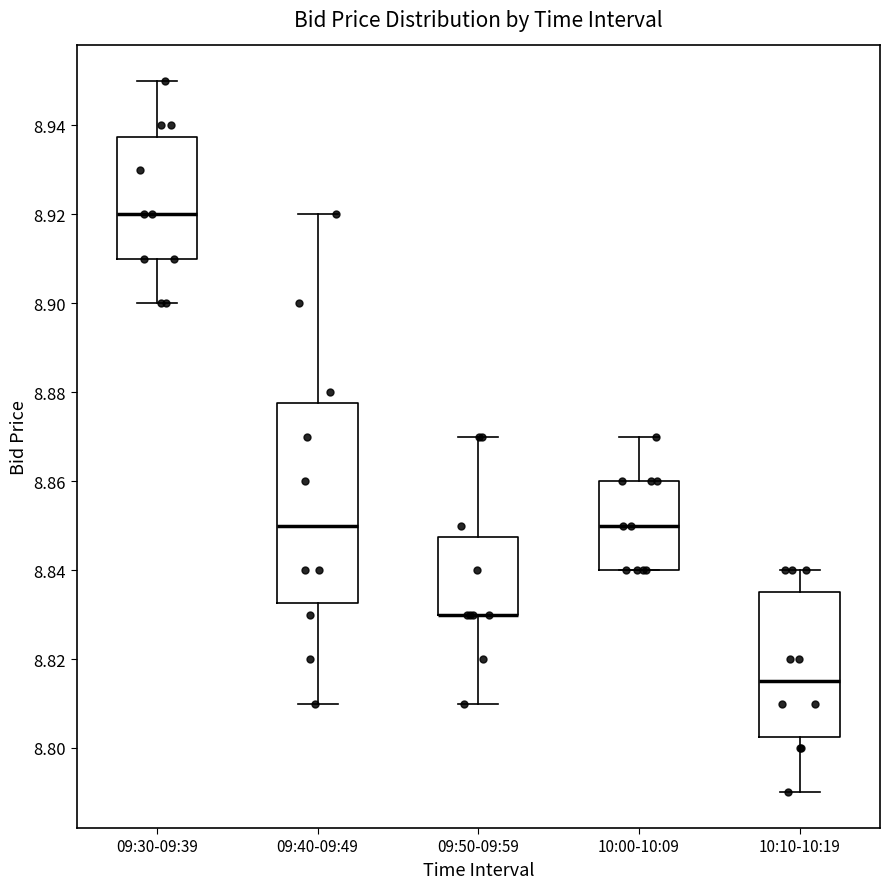

Reading left to right, read every box against the y-axis: the position of its median line, the range the box covers, and the ends of its whiskers. The values are not printed on the chart, so give them approximately, as read against the axis.

09:30-09:39: median 8.920, box 8.910 to 8.938, whiskers 8.900 to 8.950
09:40-09:49: median 8.850, box 8.832 to 8.878, whiskers 8.810 to 8.920
09:50-09:59: median 8.830 (drawn on the box's lower edge), box 8.830 to 8.848, whiskers 8.810 to 8.870
10:00-10:09: median 8.850, box 8.840 to 8.860, whiskers 8.840 to 8.870
10:10-10:19: median 8.816, box 8.802 to 8.836, whiskers 8.790 to 8.840